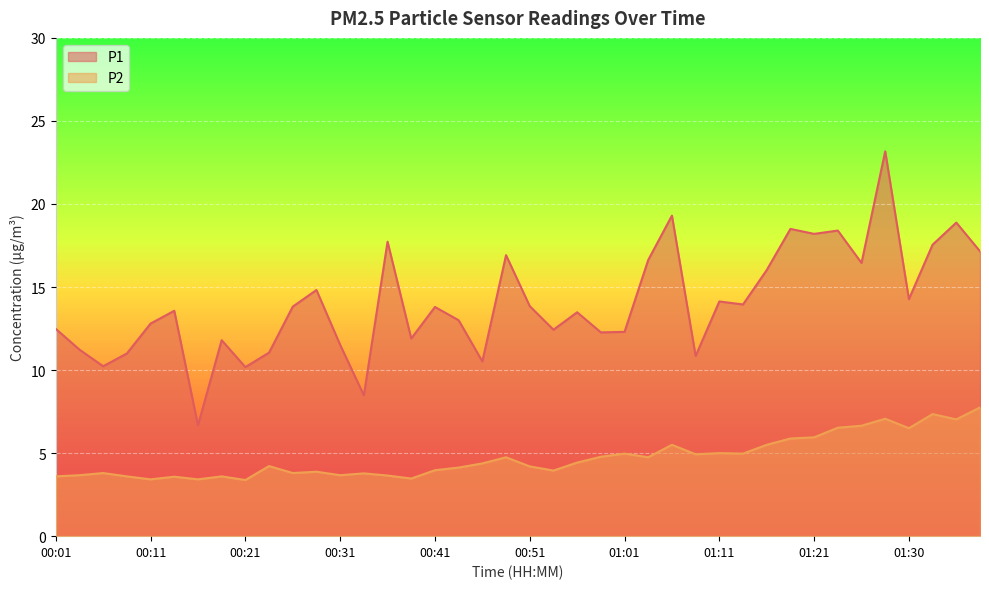

Which series has the widest spread of values?

P1